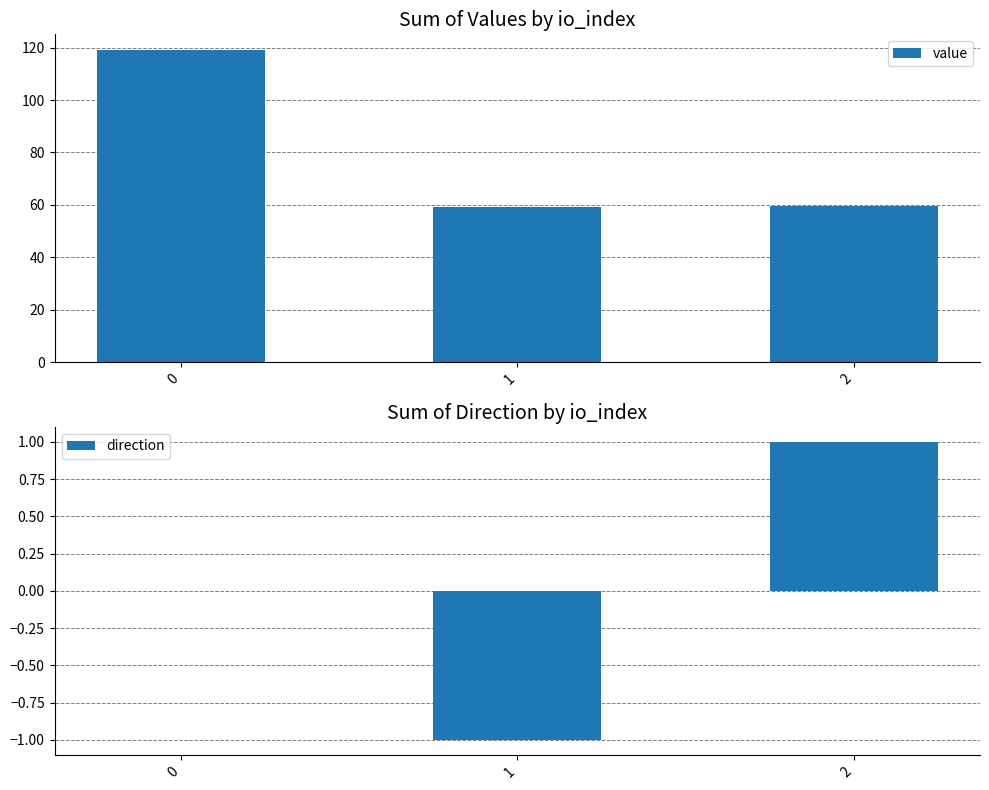

What is the average value of the value series?

79.4